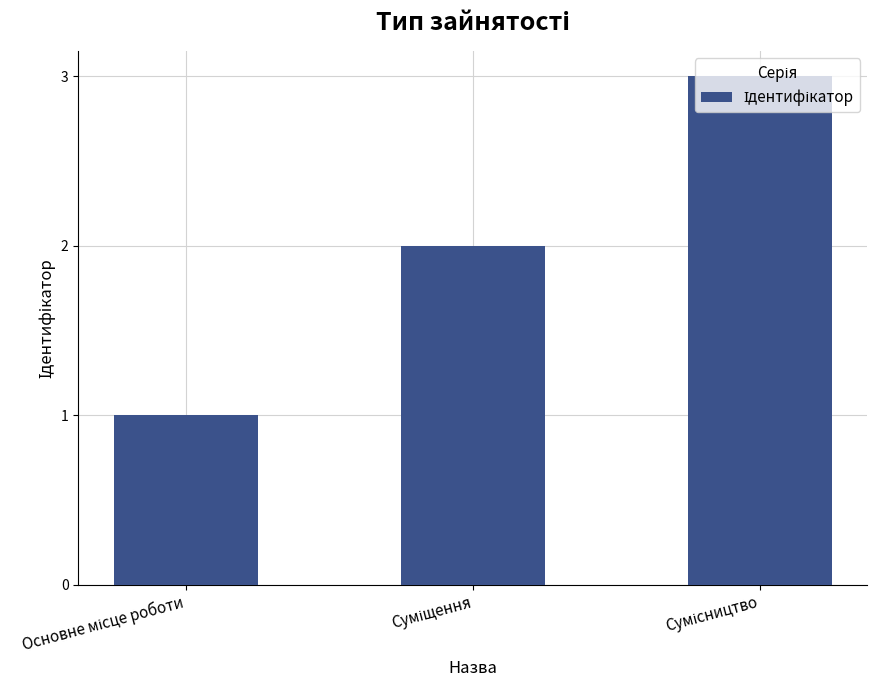

Where does the data first go above 2?

Сумісництво